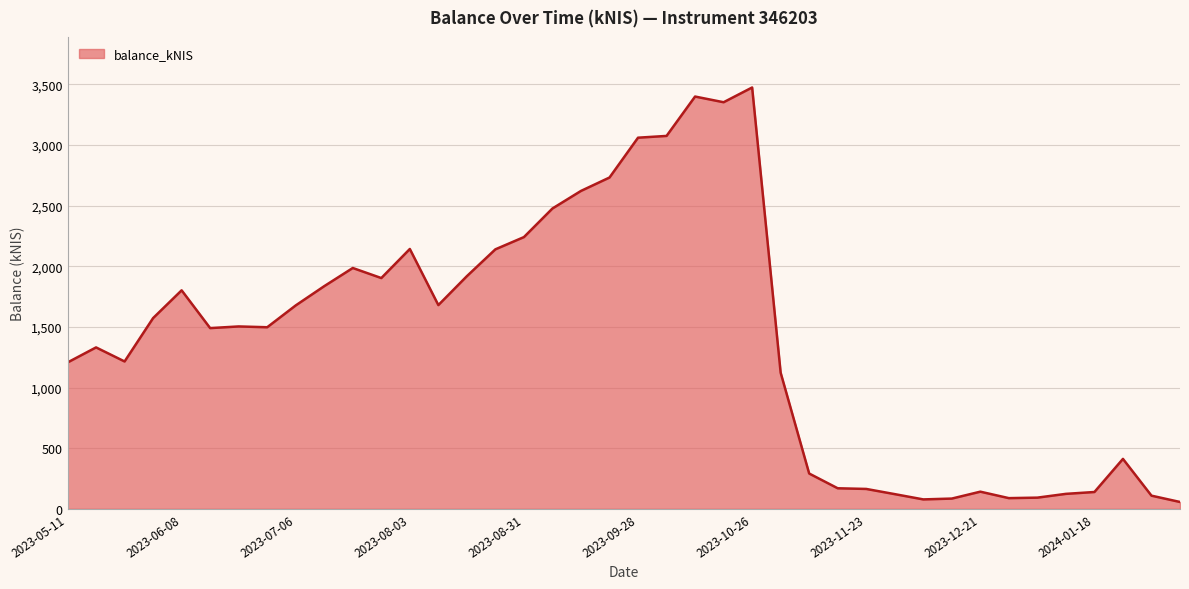

How many values exceed 1504?

20